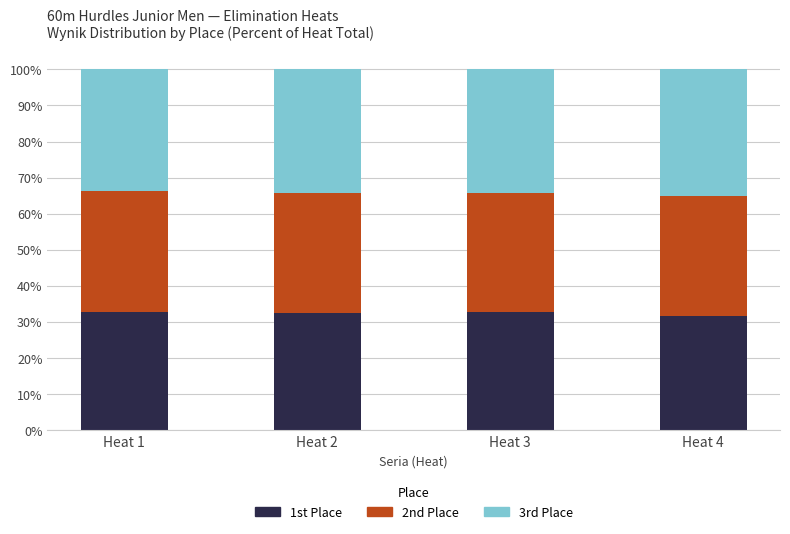

What is the total value across all series at Heat 2?

100.0